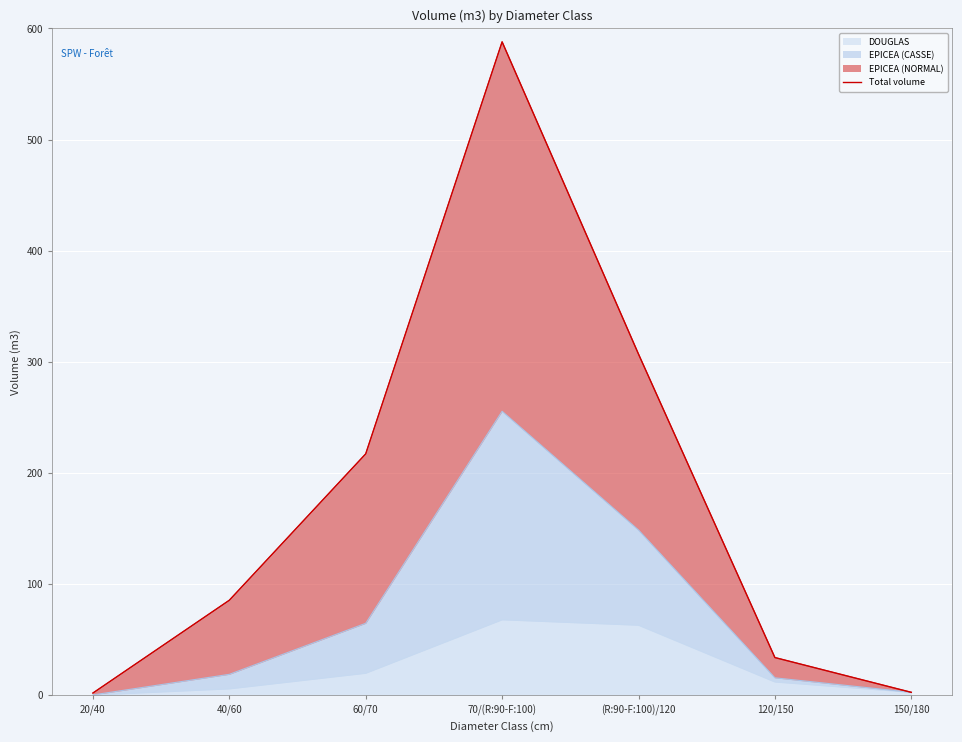

List the labels in order of value, largest first.

70/(R:90-F:100), (R:90-F:100)/120, 60/70, 40/60, 120/150, 150/180, 20/40